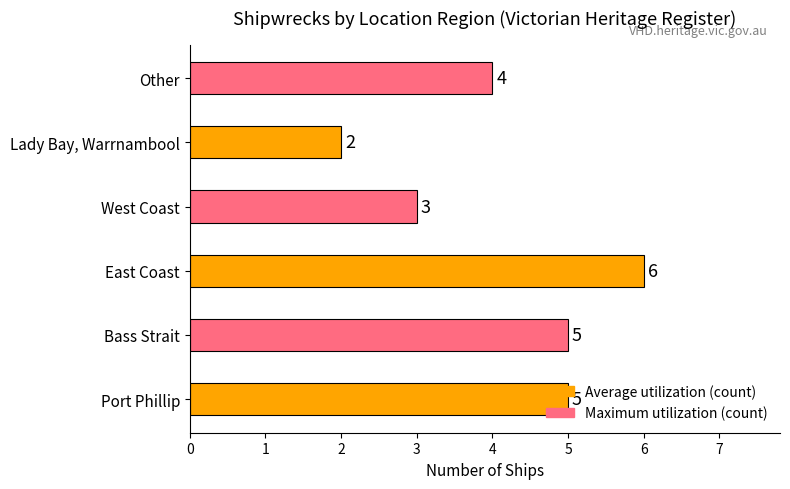

Reading left to right, what are all the values shown in this chart?

Port Phillip=5	Bass Strait=5	East Coast=6	West Coast=3	Lady Bay, Warrnambool=2	Other=4